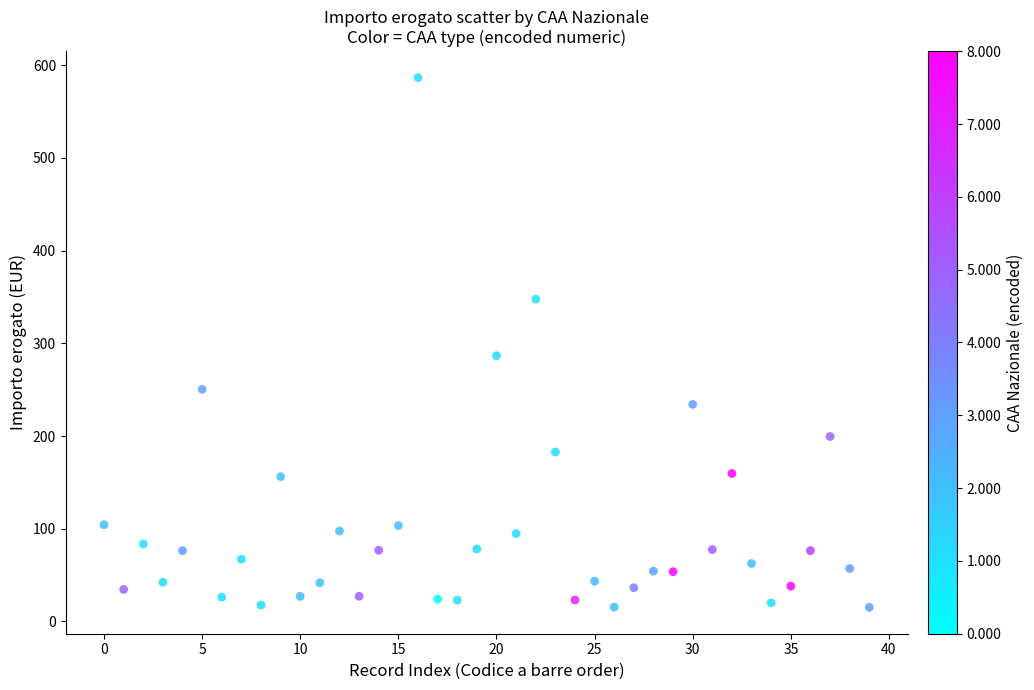

What Y value in the scatter plot is closest to 300?

286.7